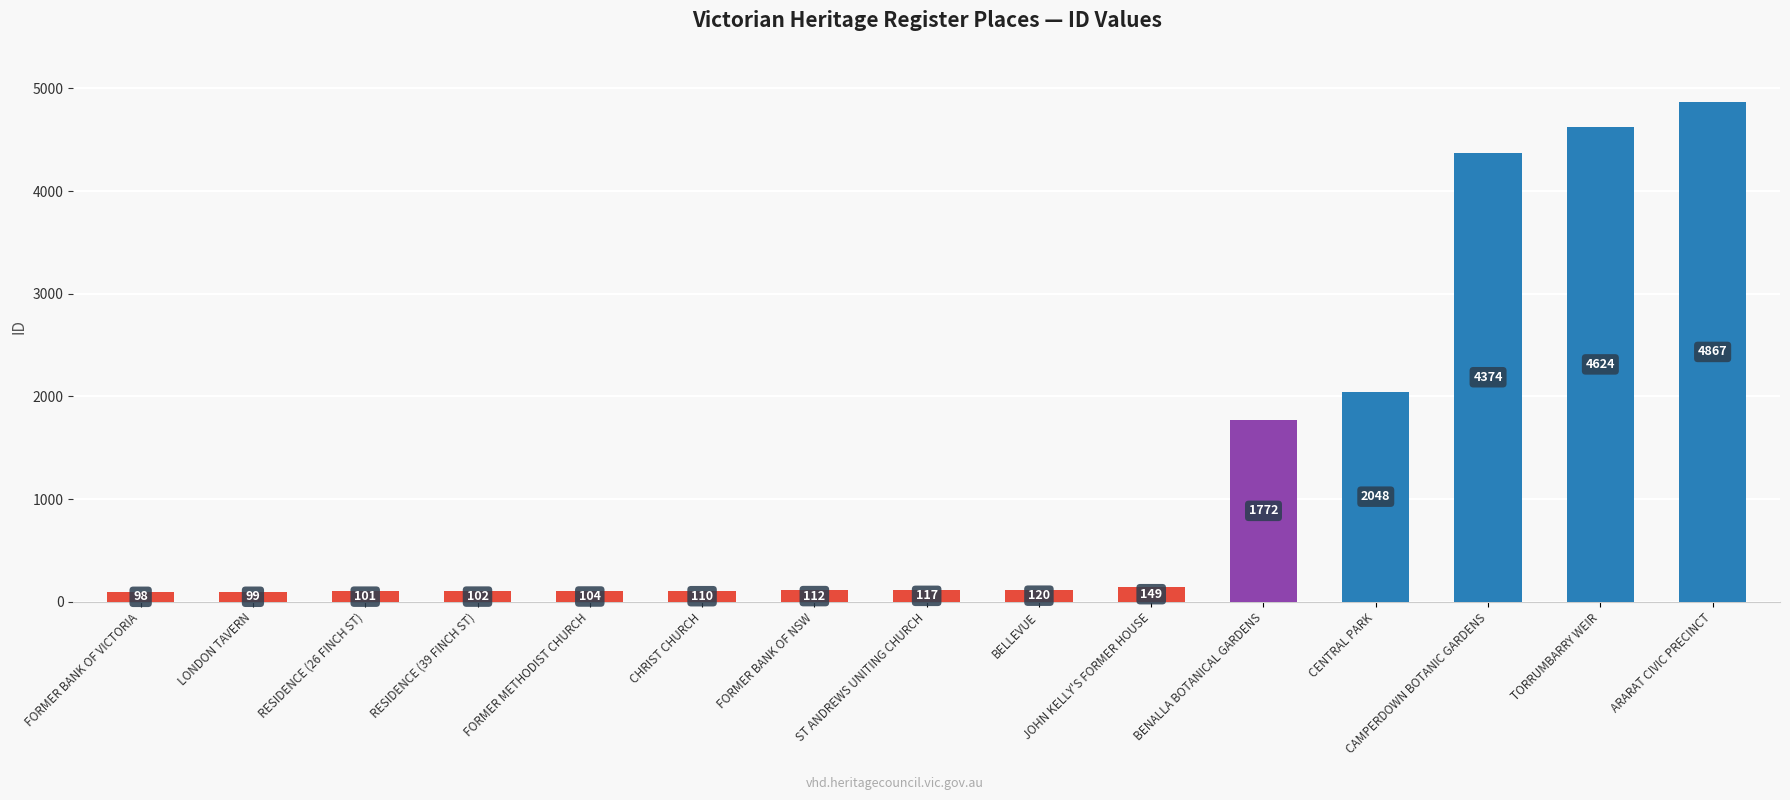

What is the value of the 10th bar from the left?

149